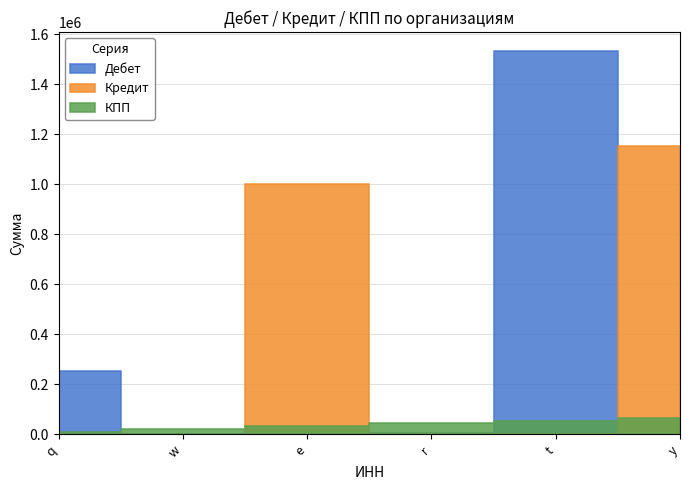

Where do Кредит and Дебет first cross each other?

q and w